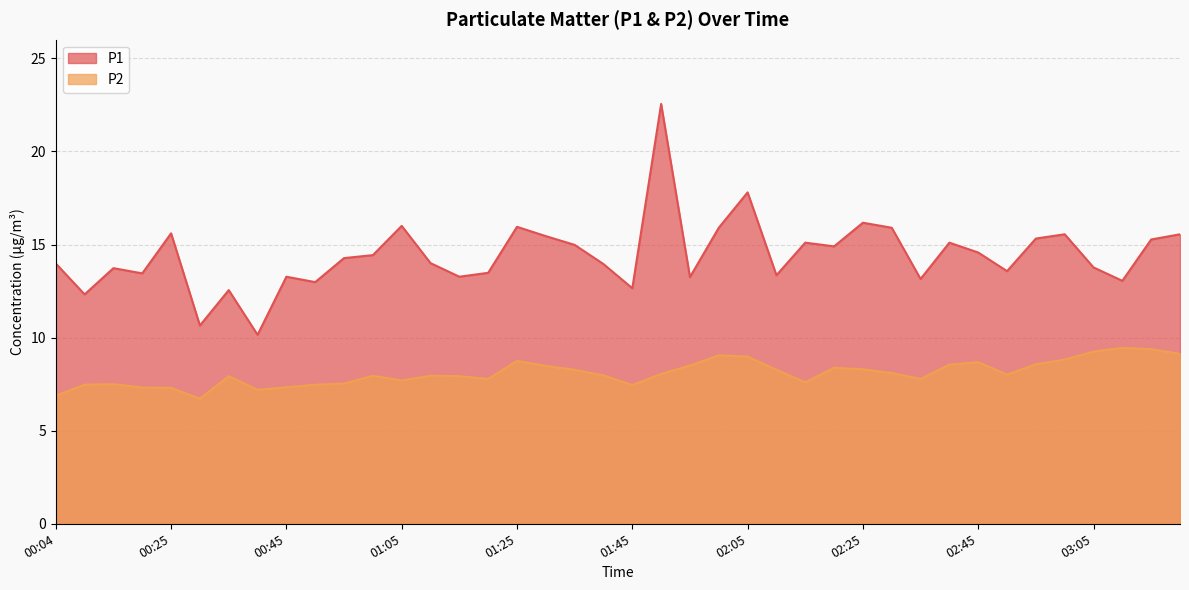

Where is P1 nearest to the value 16?

01:05